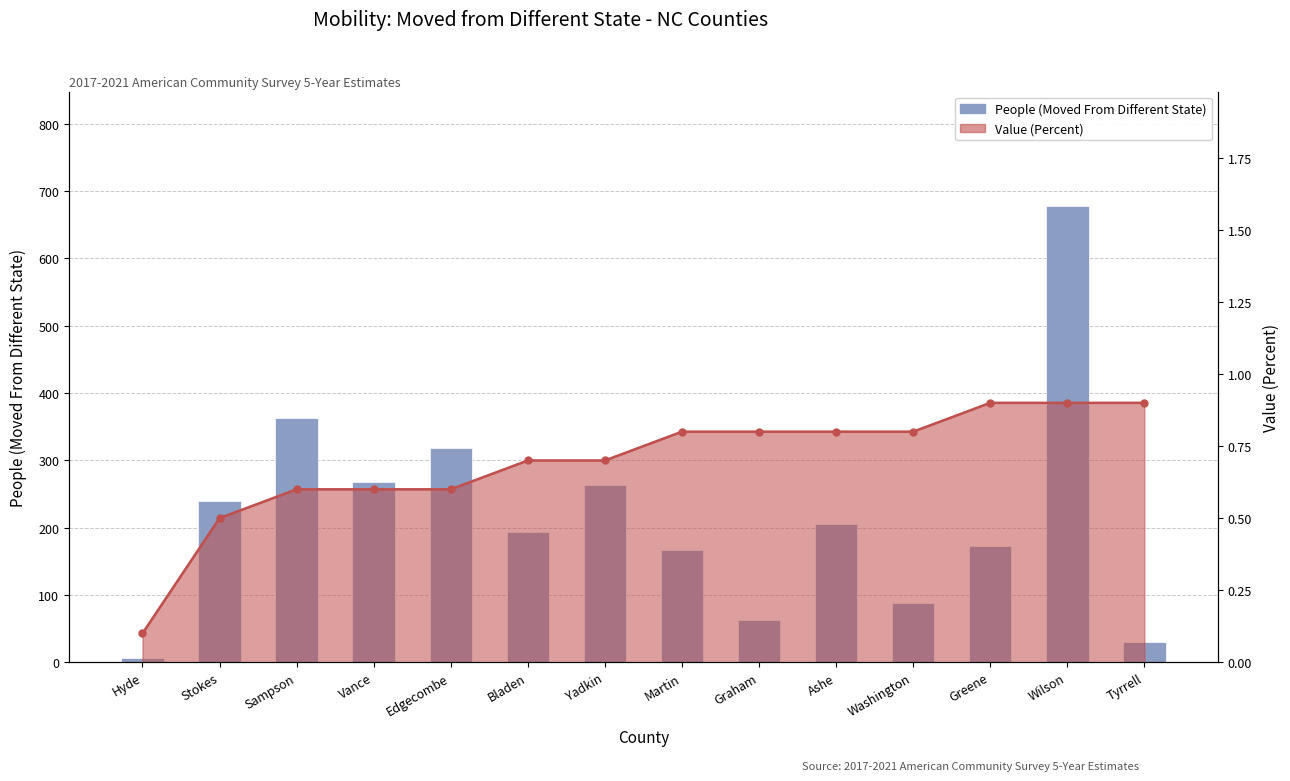

The chart shows a value of 173 at Greene. True or false?

True